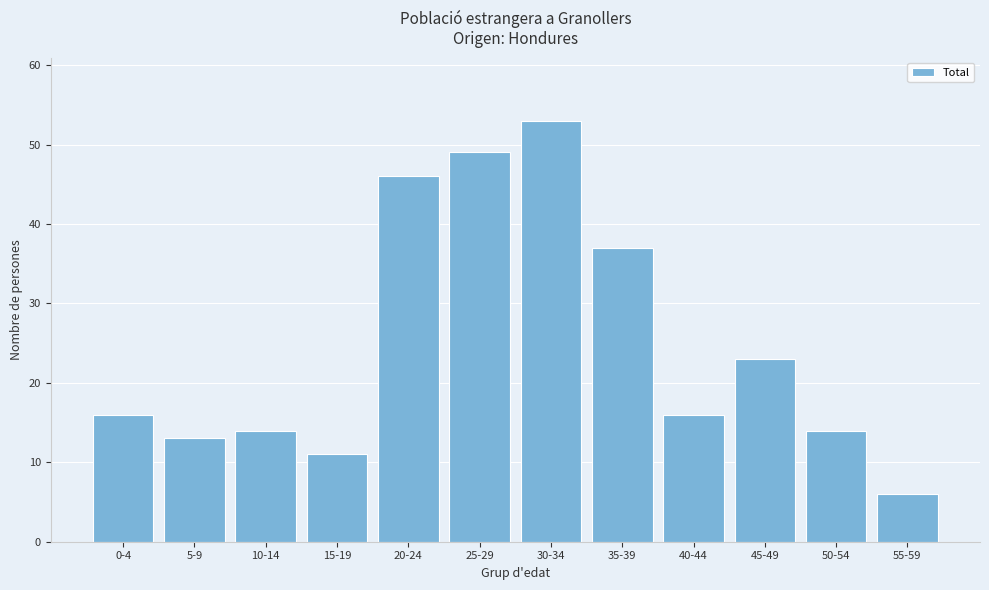

Reading left to right, transcribe all the data shown in this chart.

0-4=16	5-9=13	10-14=14	15-19=11	20-24=46	25-29=49	30-34=53	35-39=37	40-44=16	45-49=23	50-54=14	55-59=6